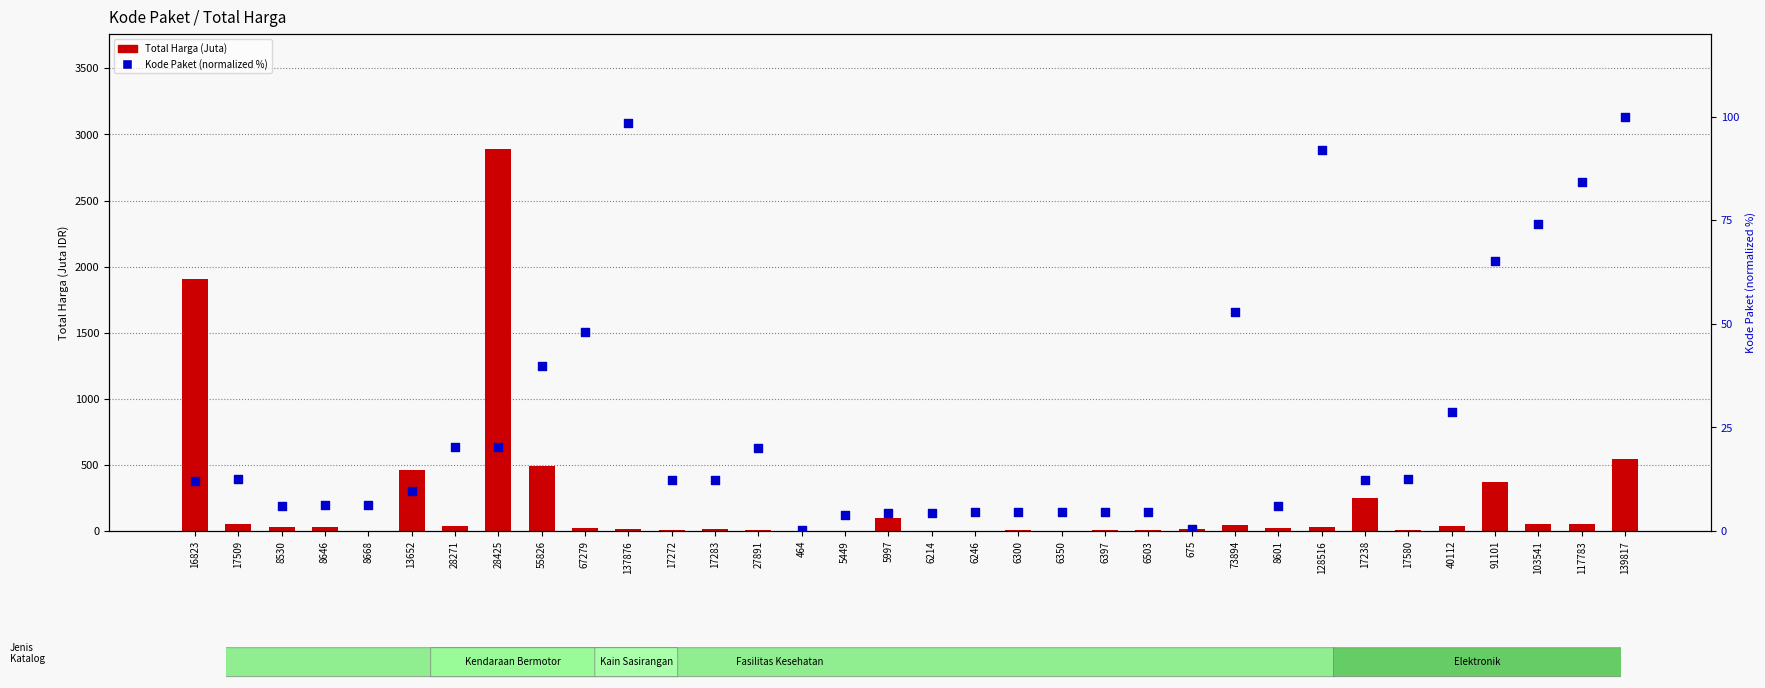

What are all the series names shown in the legend?

Total Harga (Juta), Kode Paket (normalized %)